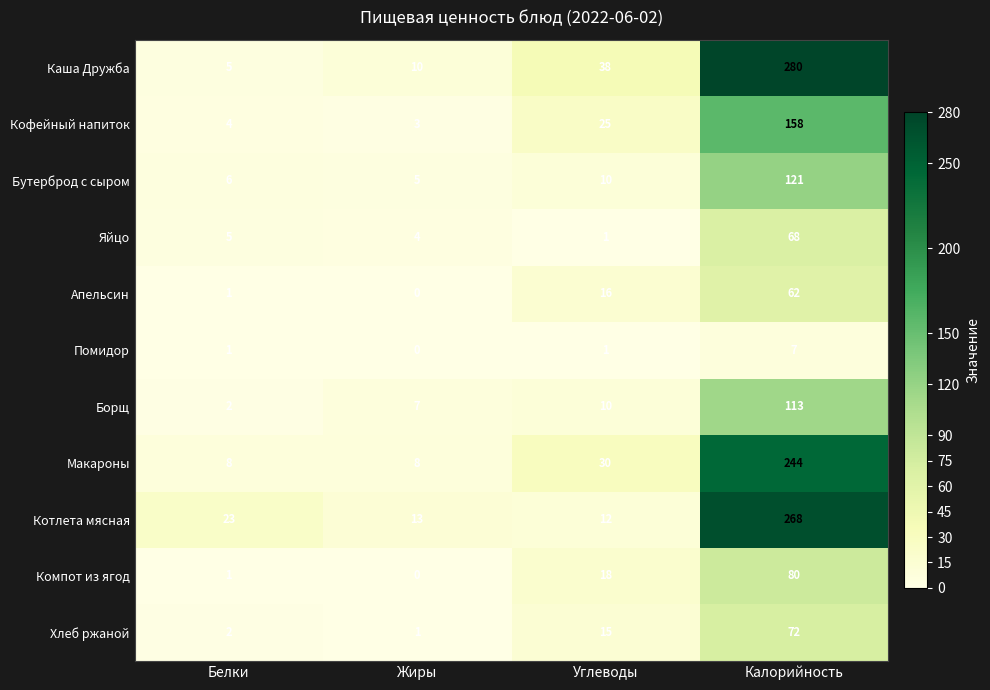

What is the maximum value shown in the chart?

280